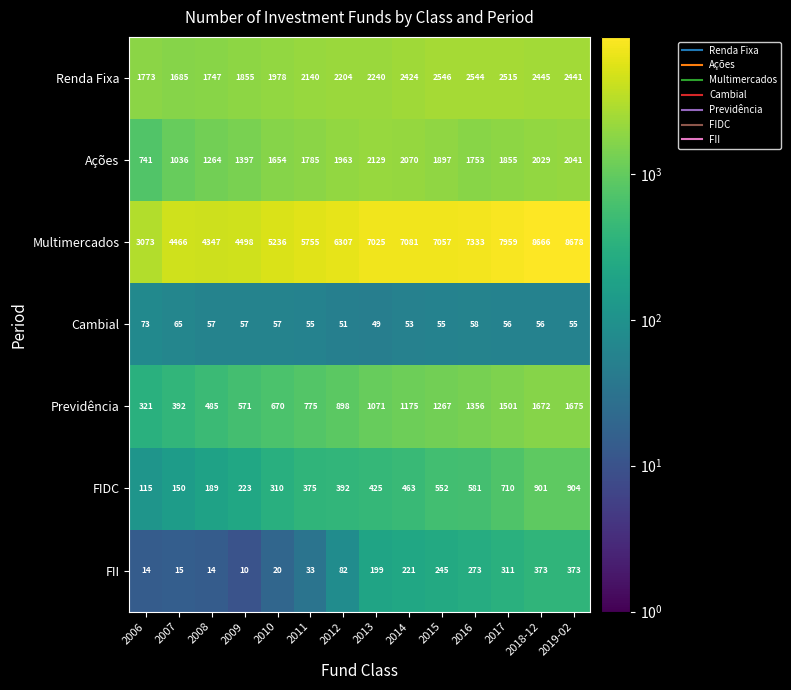

Which category has the lowest value across all series?

2009